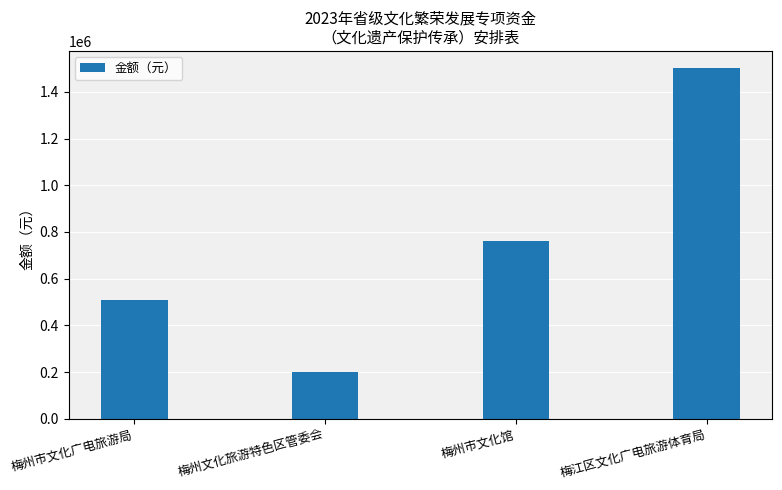

What is the sum of the values at 梅州市文化馆 and 梅州市文化广电旅游局?

1270000